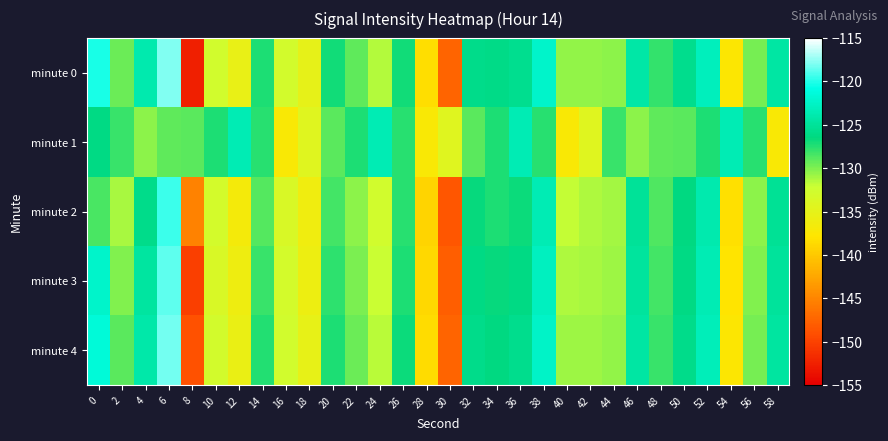

Reading left to right, what are all the values shown in this chart?

minute 0: 0=-120.2	2=-129.4	4=-123.9	6=-118.0	8=-152.6	10=-132.8	12=-135.4	14=-127.3	16=-132.8	18=-135.1	20=-127.0	22=-129.2	24=-131.5	26=-126.9	28=-138.3	30=-147.3	32=-125.9	34=-126.0	36=-125.5	38=-122.3	40=-130.6	42=-130.6	44=-130.4	46=-124.3	48=-127.9	50=-125.7	52=-123.0	54=-137.6	56=-129.7	58=-124.5
minute 1: 0=-126.1	2=-128.1	4=-130.5	6=-129.1	8=-129.1	10=-127.3	12=-123.5	14=-127.6	16=-137.3	18=-134.3	20=-129.1	22=-127.3	24=-123.5	26=-127.6	28=-137.3	30=-134.3	32=-129.1	34=-127.3	36=-123.5	38=-127.6	40=-137.3	42=-134.3	44=-128.1	46=-130.5	48=-129.1	50=-129.1	52=-127.3	54=-123.5	56=-127.6	58=-137.3
minute 2: 0=-128.5	2=-131.2	4=-125.8	6=-119.4	8=-145.3	10=-133.1	12=-136.7	14=-128.9	16=-133.5	18=-136.2	20=-128.3	22=-130.4	24=-132.8	26=-127.6	28=-139.1	30=-148.5	32=-126.7	34=-127.2	36=-126.8	38=-123.5	40=-131.9	42=-131.4	44=-131.0	46=-125.1	48=-128.7	50=-126.4	52=-123.8	54=-138.2	56=-130.4	58=-125.2
minute 3: 0=-122.3	2=-130.1	4=-124.6	6=-118.7	8=-150.2	10=-133.5	12=-136.0	14=-128.0	16=-133.1	18=-135.8	20=-127.7	22=-129.9	24=-132.1	26=-127.2	28=-138.9	30=-147.9	32=-126.2	34=-126.7	36=-126.1	38=-122.9	40=-131.3	42=-131.2	44=-130.9	46=-124.8	48=-128.4	50=-126.1	52=-123.5	54=-137.9	56=-130.1	58=-124.9
minute 4: 0=-121.5	2=-129.0	4=-124.1	6=-118.2	8=-148.9	10=-132.9	12=-135.5	14=-127.5	16=-132.7	18=-135.3	20=-127.3	22=-129.5	24=-131.7	26=-126.8	28=-138.5	30=-147.5	32=-125.8	34=-126.3	36=-125.7	38=-122.5	40=-130.9	42=-130.8	44=-130.5	46=-124.4	48=-128.1	50=-125.8	52=-123.2	54=-137.6	56=-129.8	58=-124.6